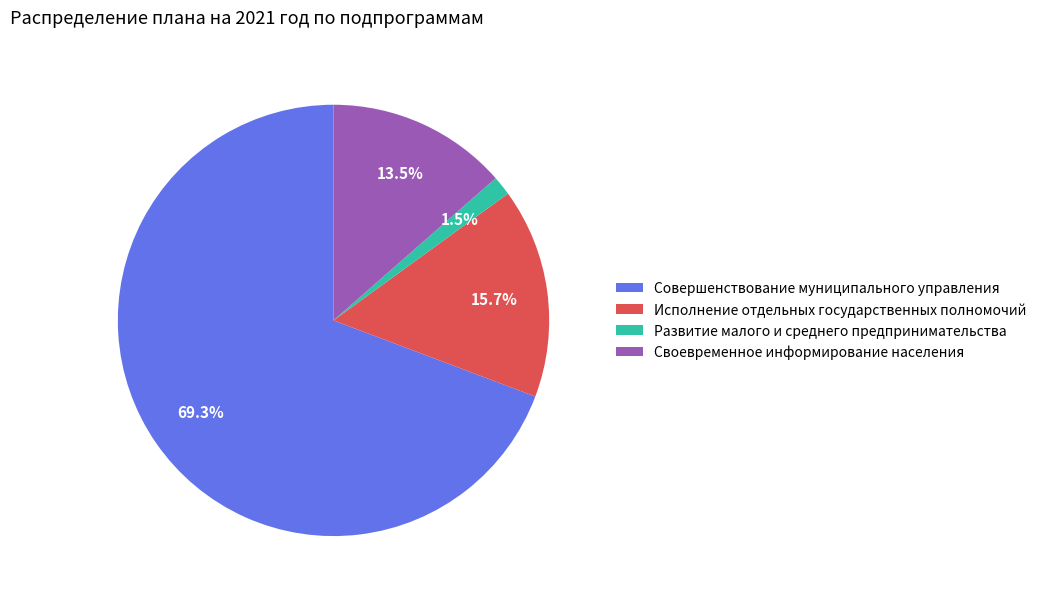

Count the number of slices in the pie.

4